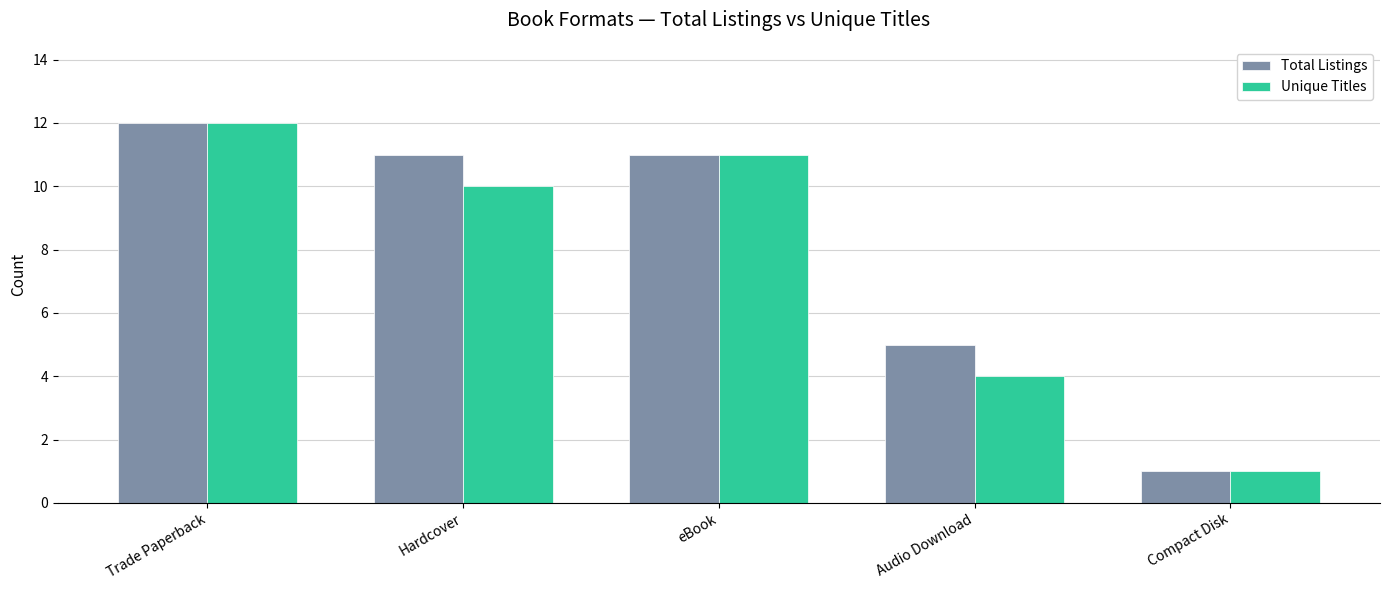

True or false: Total Listings has a value of 2 at Audio Download.

False